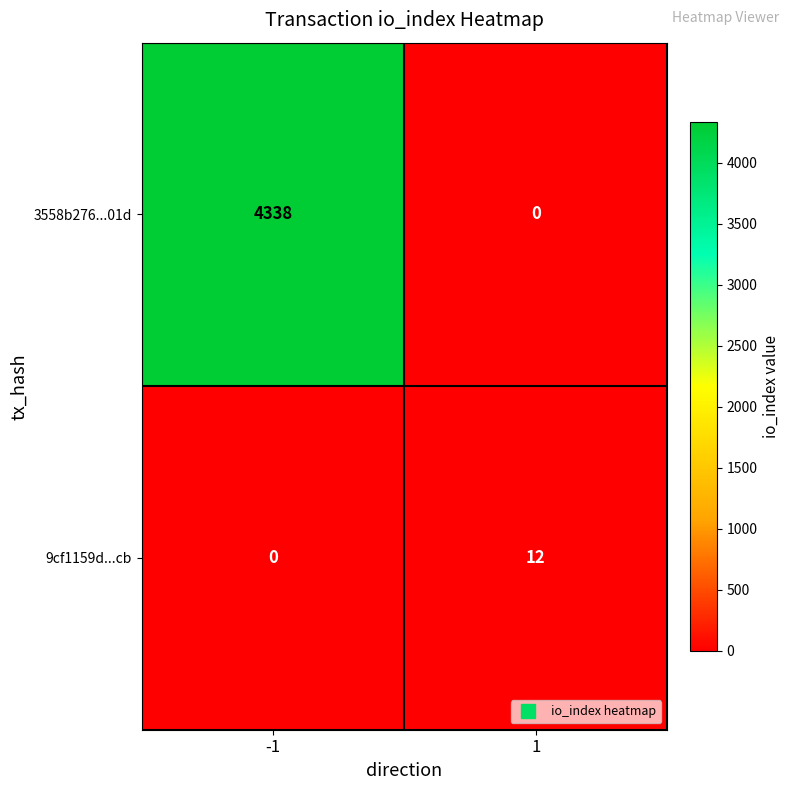

At -1, list the series in order from smallest to largest.

9cf1159d...cb, 3558b276...01d